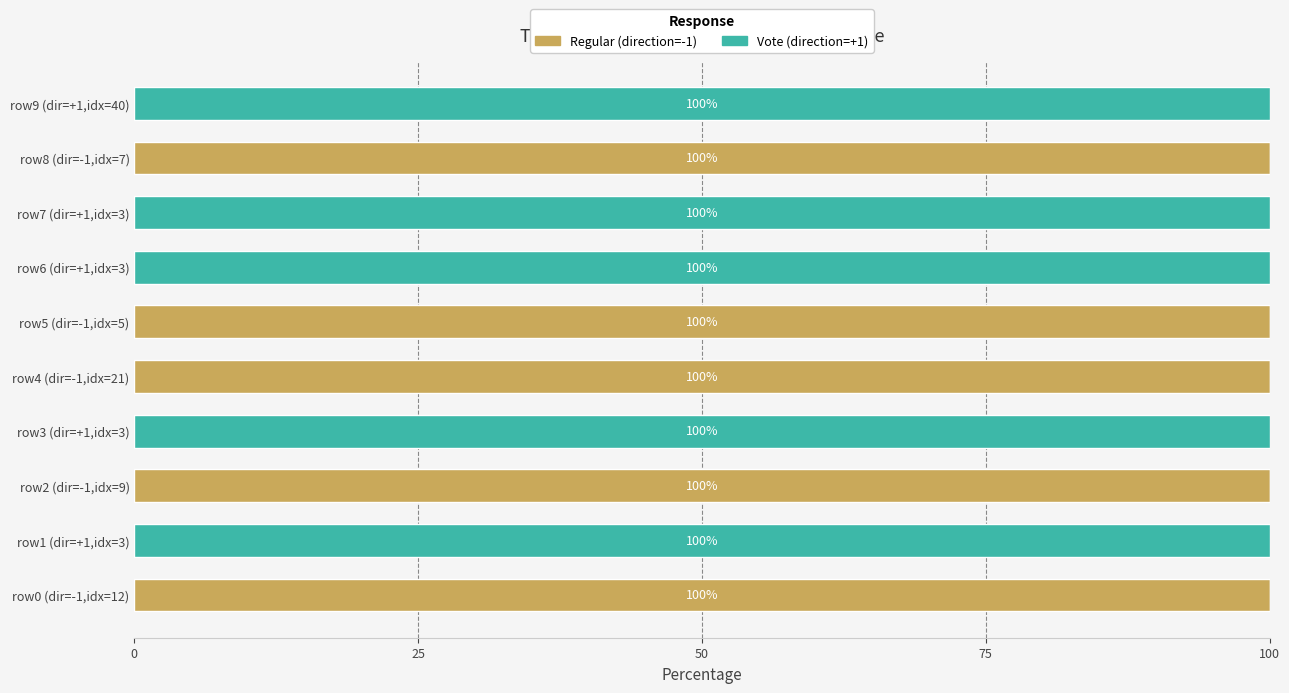

What is the total value across all series at row4 (dir=-1,idx=21)?

100